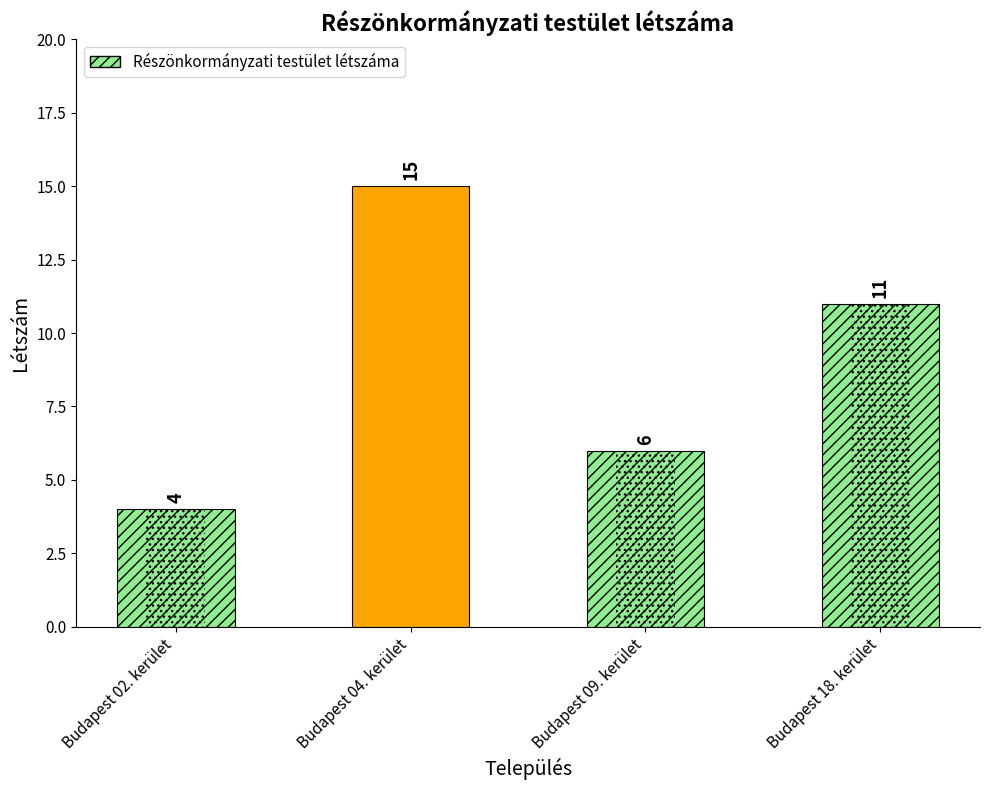

Reading left to right, transcribe all the data shown in this chart.

Budapest 02. kerület=4	Budapest 04. kerület=15	Budapest 09. kerület=6	Budapest 18. kerület=11